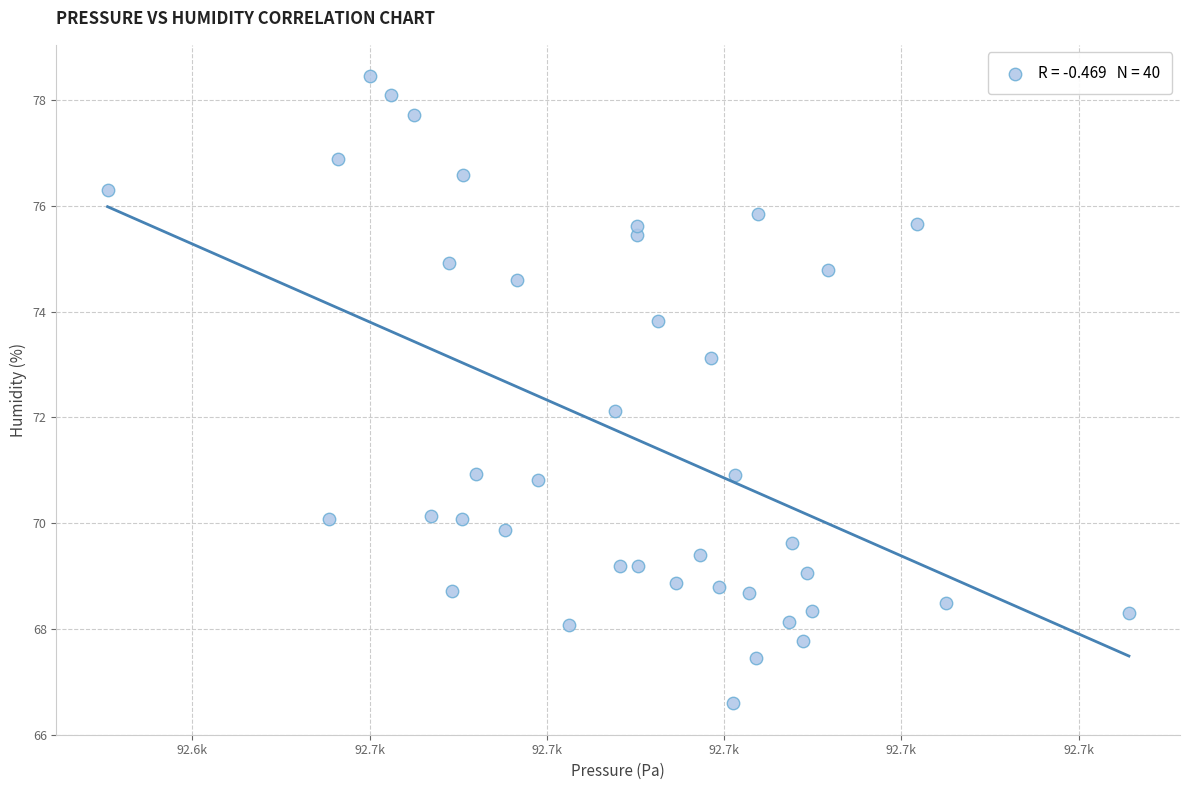

What is the range of Y values (max minus min)?

11.9